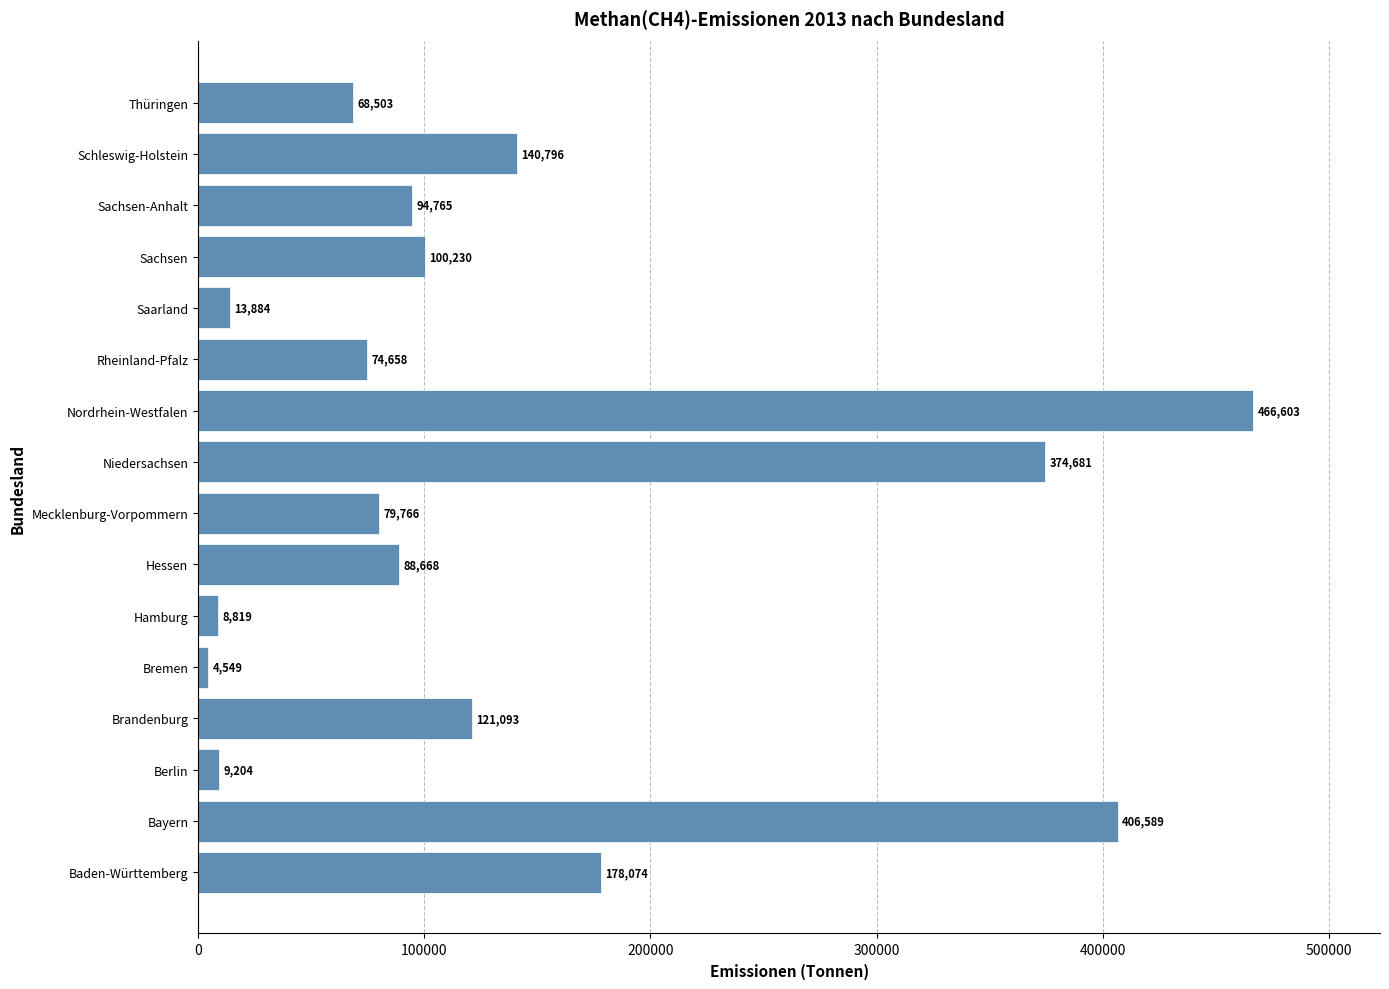

What is the difference between the maximum and minimum values?

462054